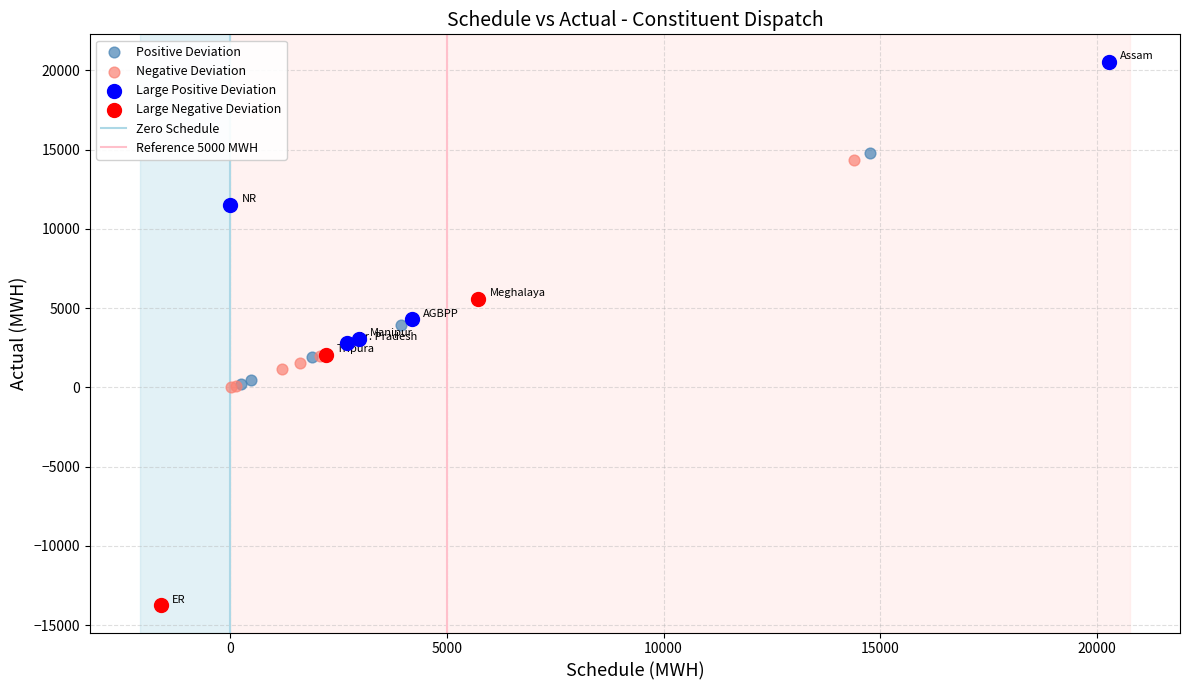

Which series reaches the minimum Y coordinate?

Large Negative Deviation